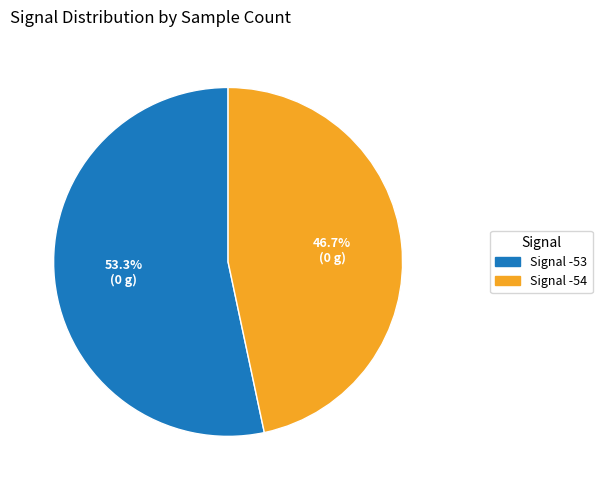

What is the largest slice in the pie chart?

Signal -53